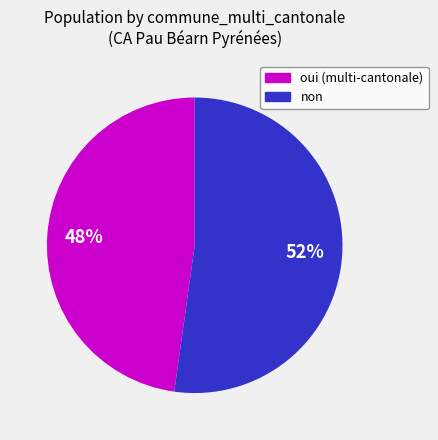

Is there any slice that represents more than half of the pie?

Yes